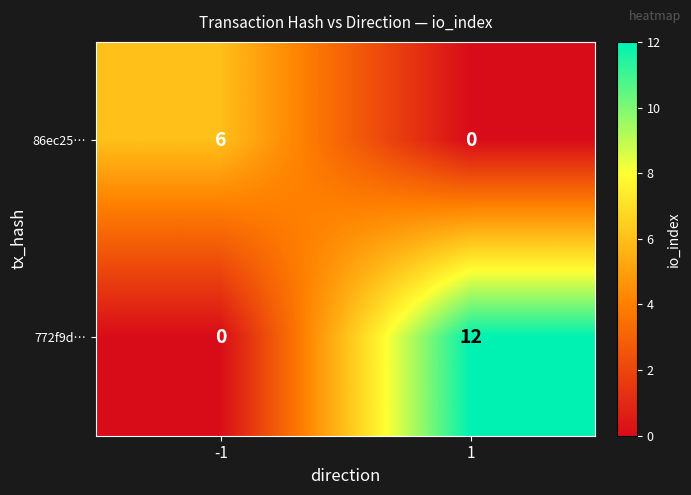

What is the spread (max minus min) of values at -1?

6